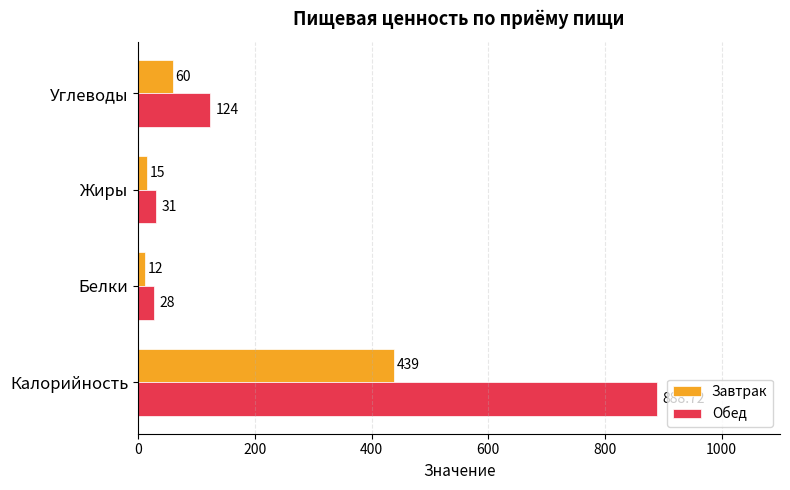

At which category is the sum across all series the highest?

Калорийность